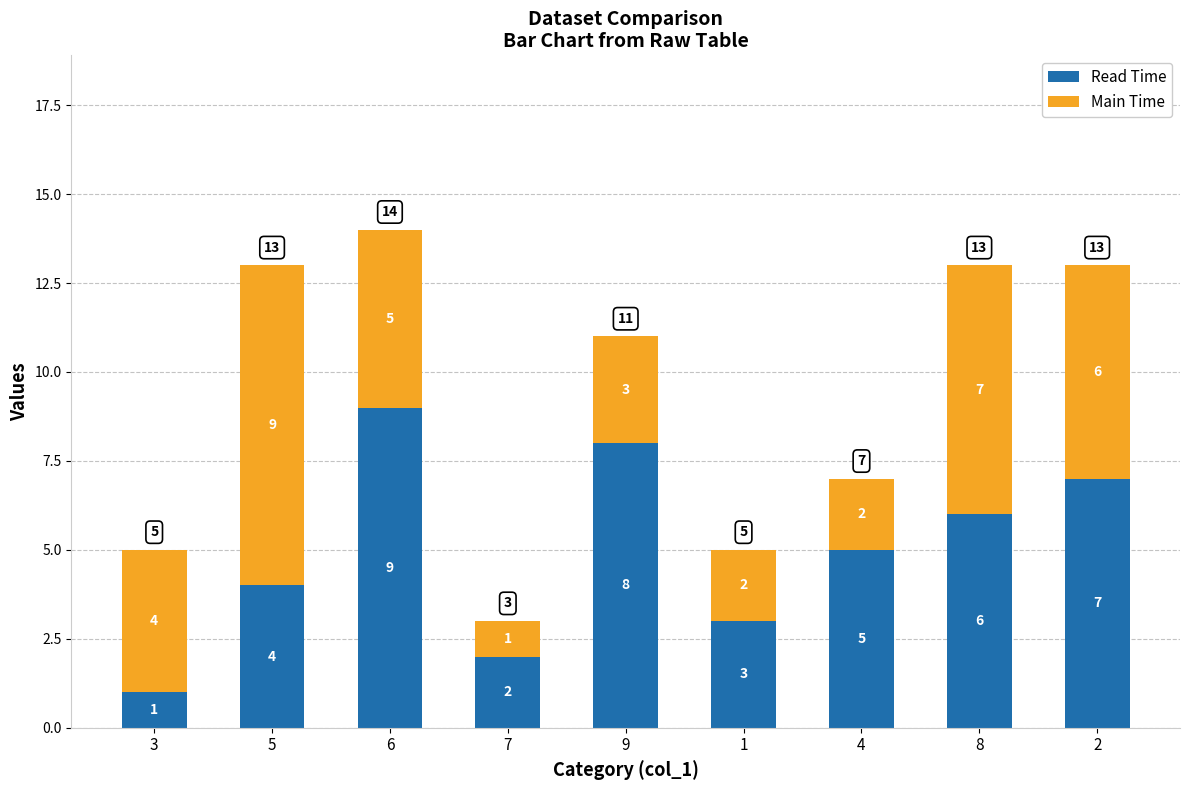

True or false: Read Time has a value of 4 at 2.

False